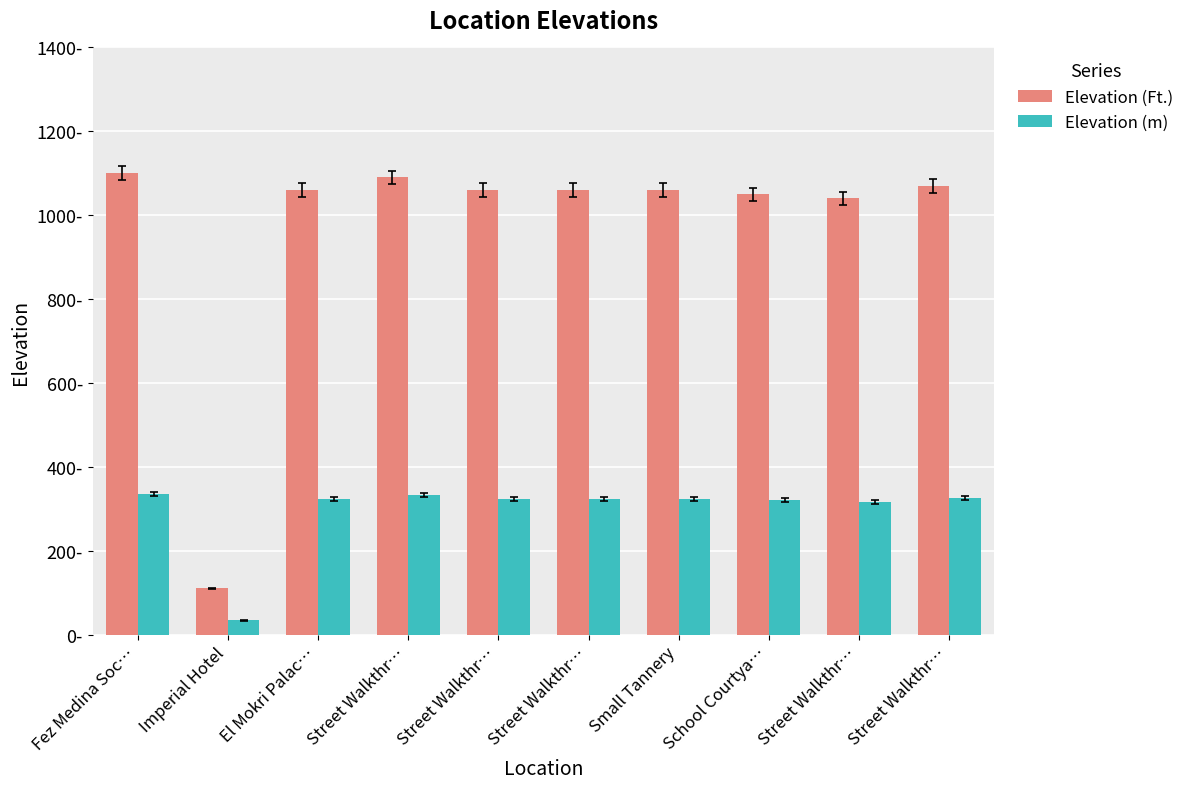

What are all the series names shown in the legend?

Elevation (Ft.), Elevation (m)